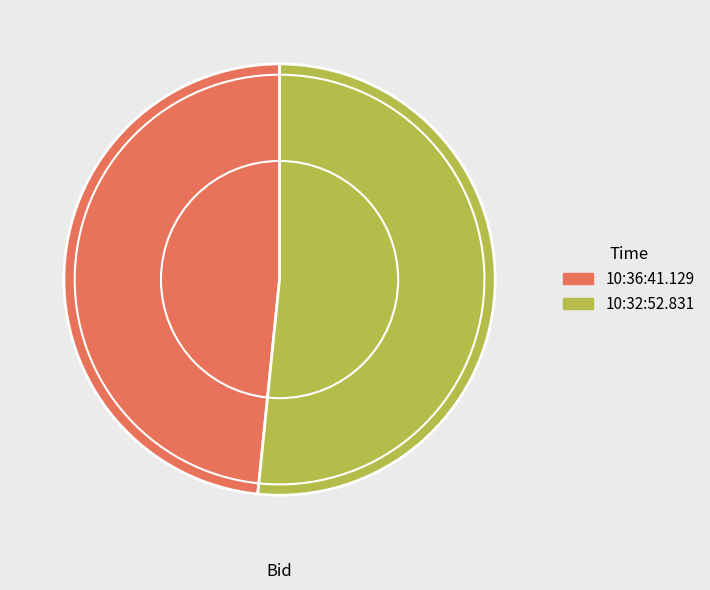

Is the sum of 10:36:41.129 and 10:32:52.831 greater than half?

Yes